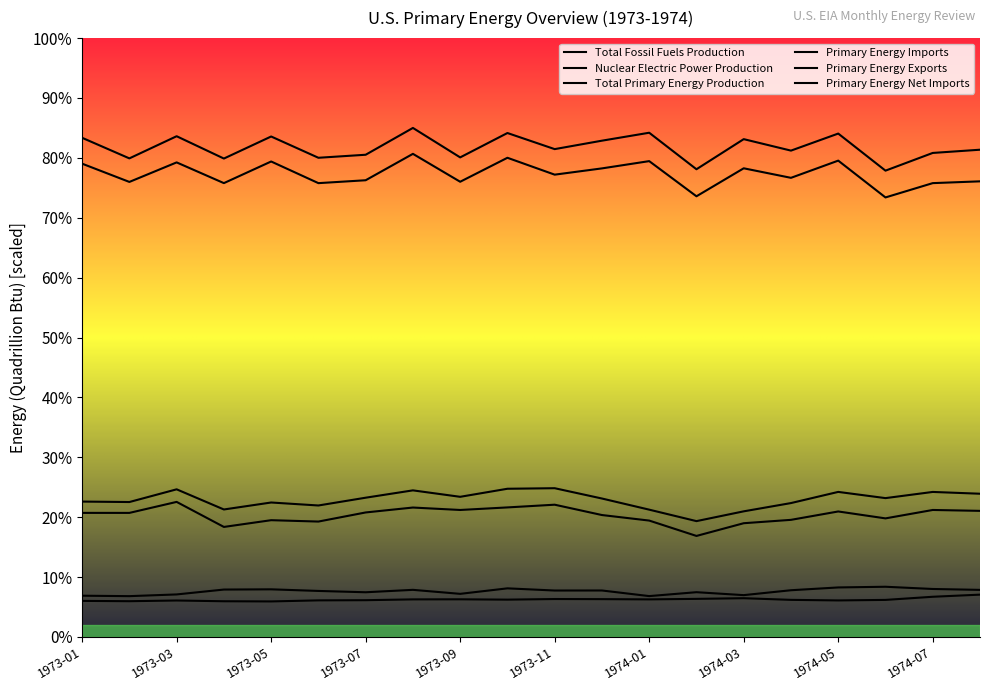

True or false: Primary Energy Net Imports and Total Primary Energy Production cross at least once.

False